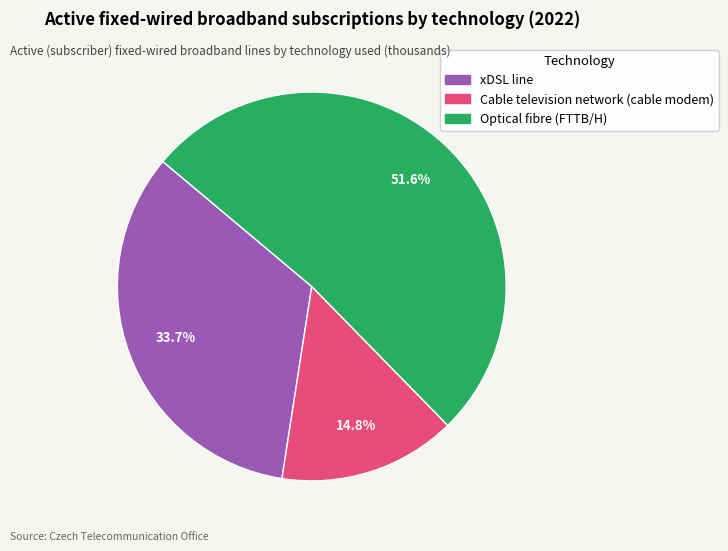

What is the ratio of the value at xDSL line to the value at Cable television network (cable modem)?

2.3